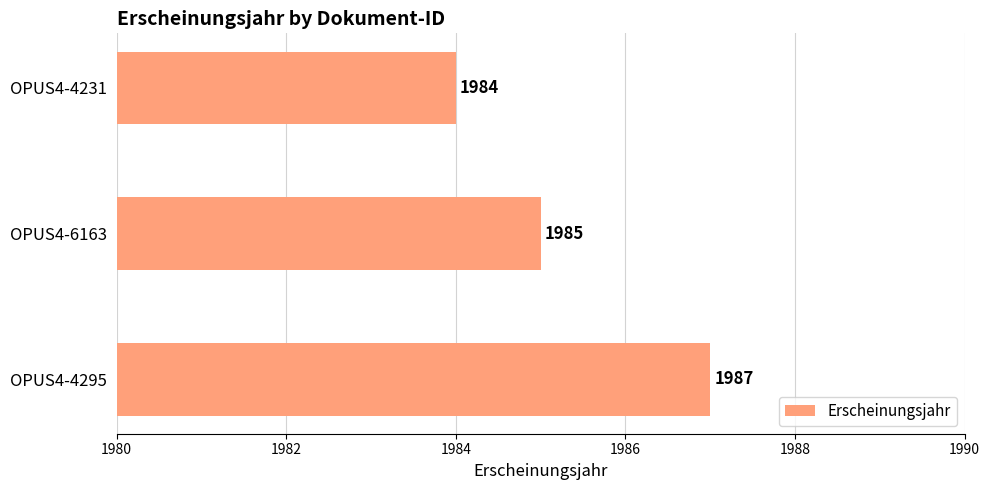

Where is the data nearest to the value 1985?

OPUS4-6163